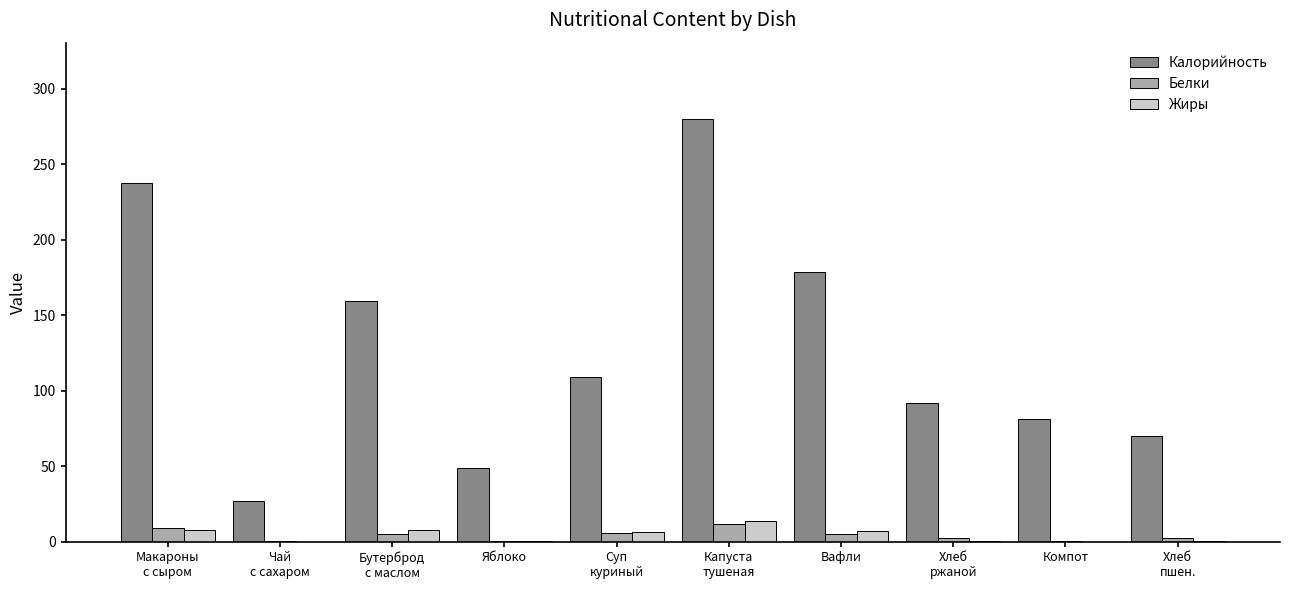

What is the greatest value displayed?

280.0